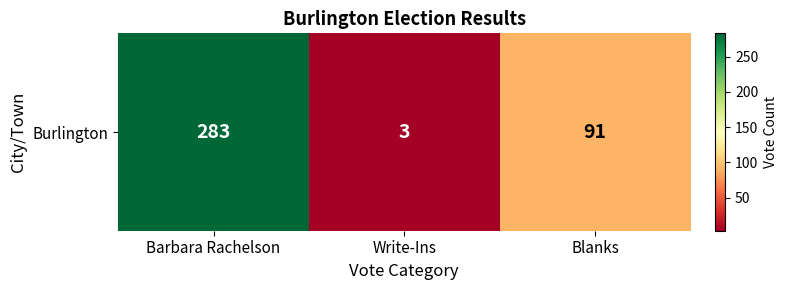

Rank the categories by value from lowest to highest.

Write-Ins, Blanks, Barbara Rachelson